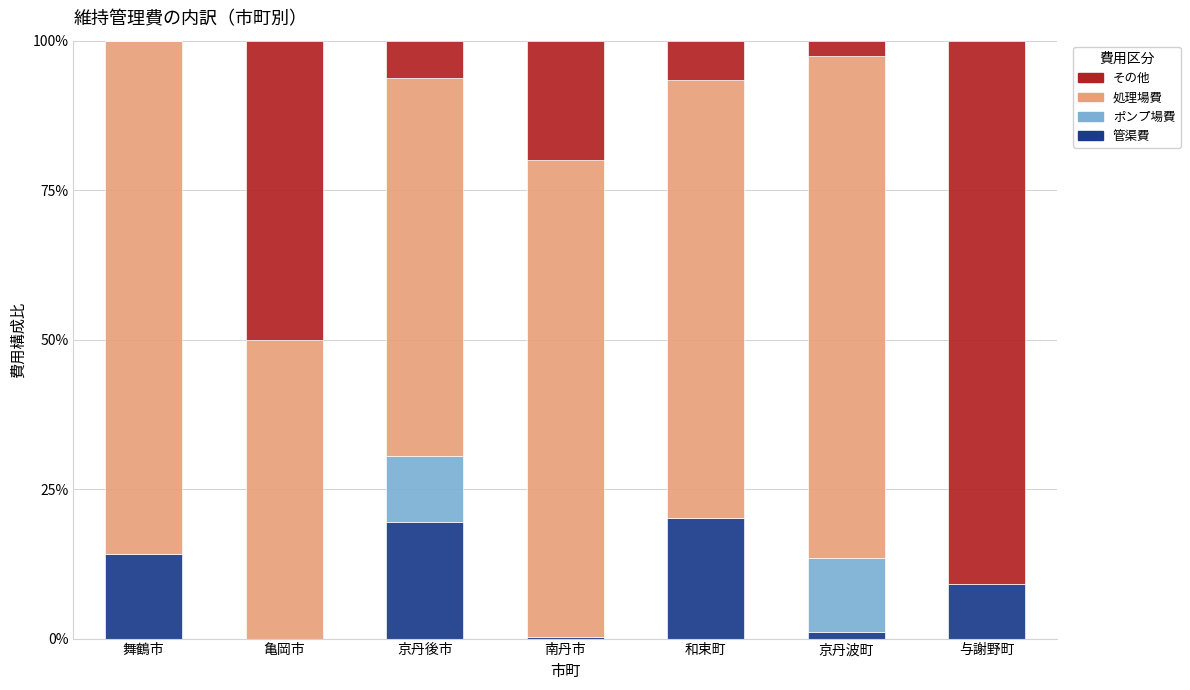

The value of 管渠費 at 舞鶴市 is 14.2. True or false?

True